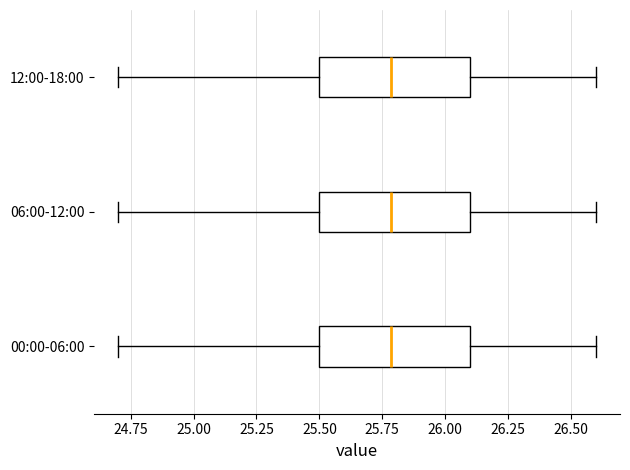

Where is the right edge of the box for 06:00-12:00 on the x-axis? The values are not printed on the chart, so give them approximately, as read against the axis.

26.1